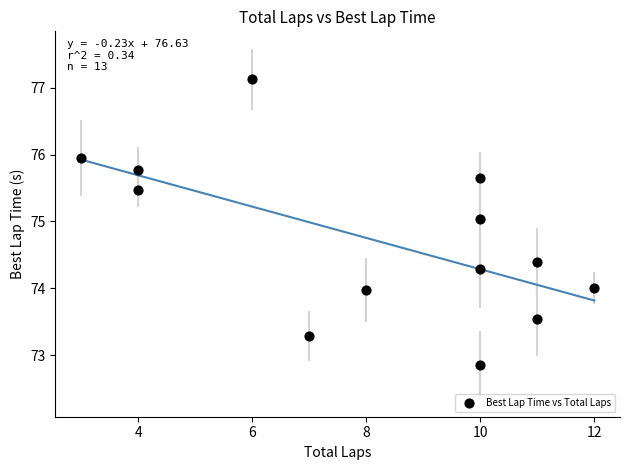

What is the range of Y values (max minus min)?

4.3